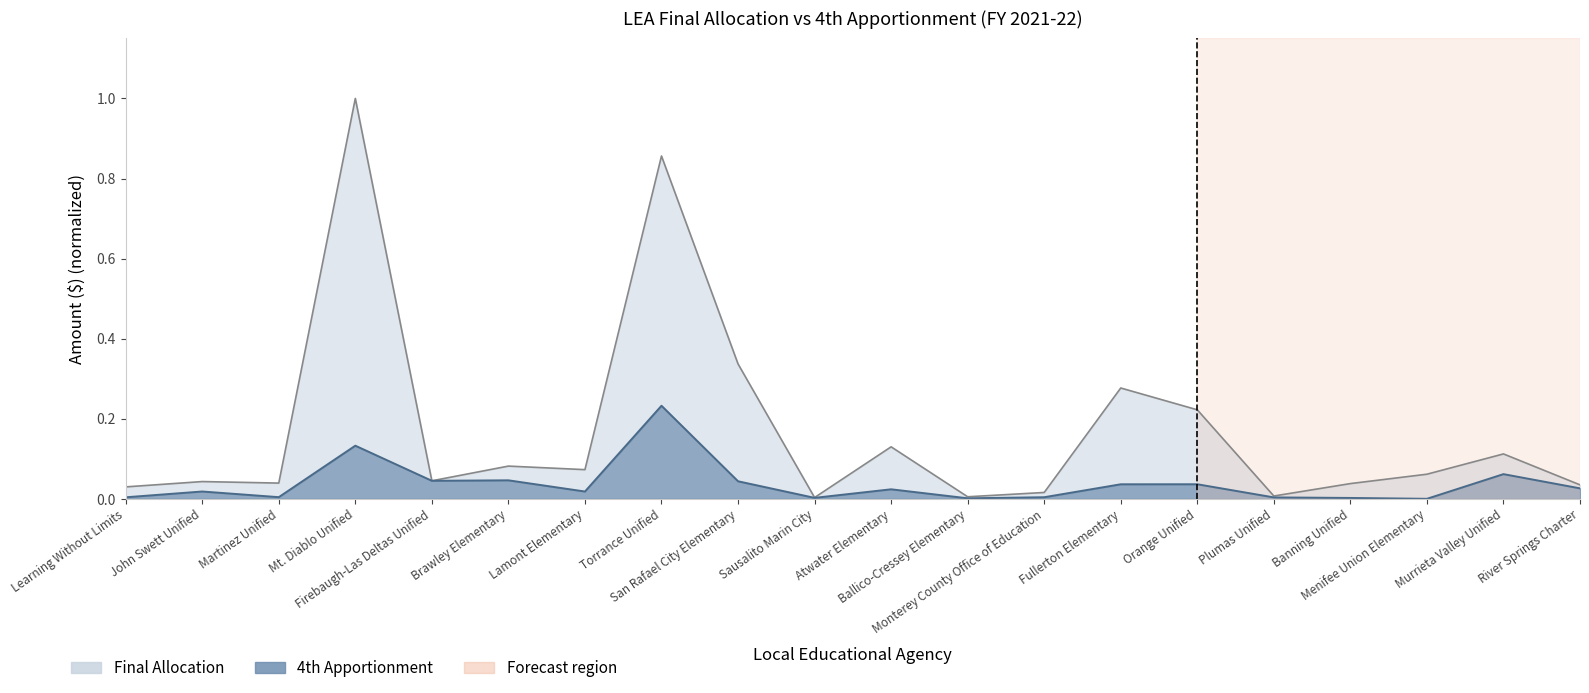

How many lines are shown in the chart?

2